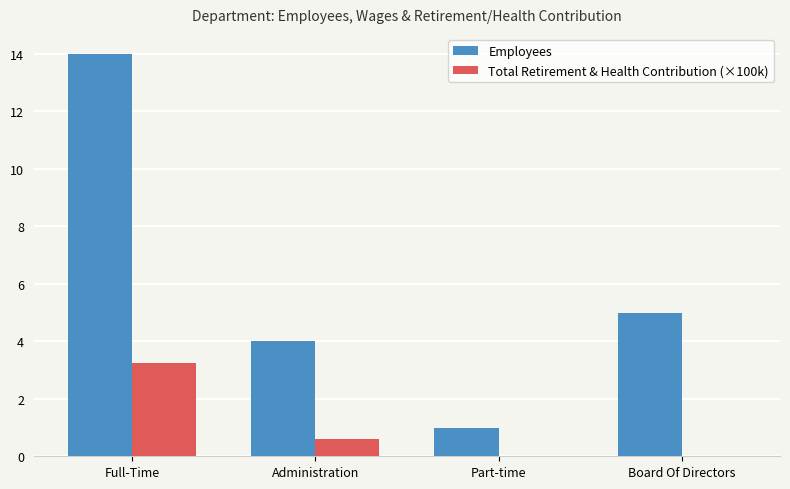

Which series has the widest spread of values?

Employees